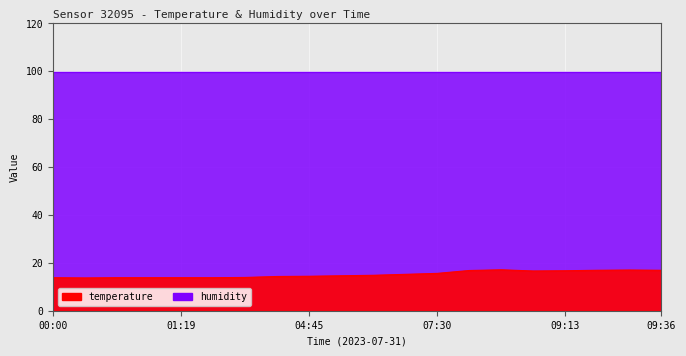

What is the label of the 9th point from the left?

04:45